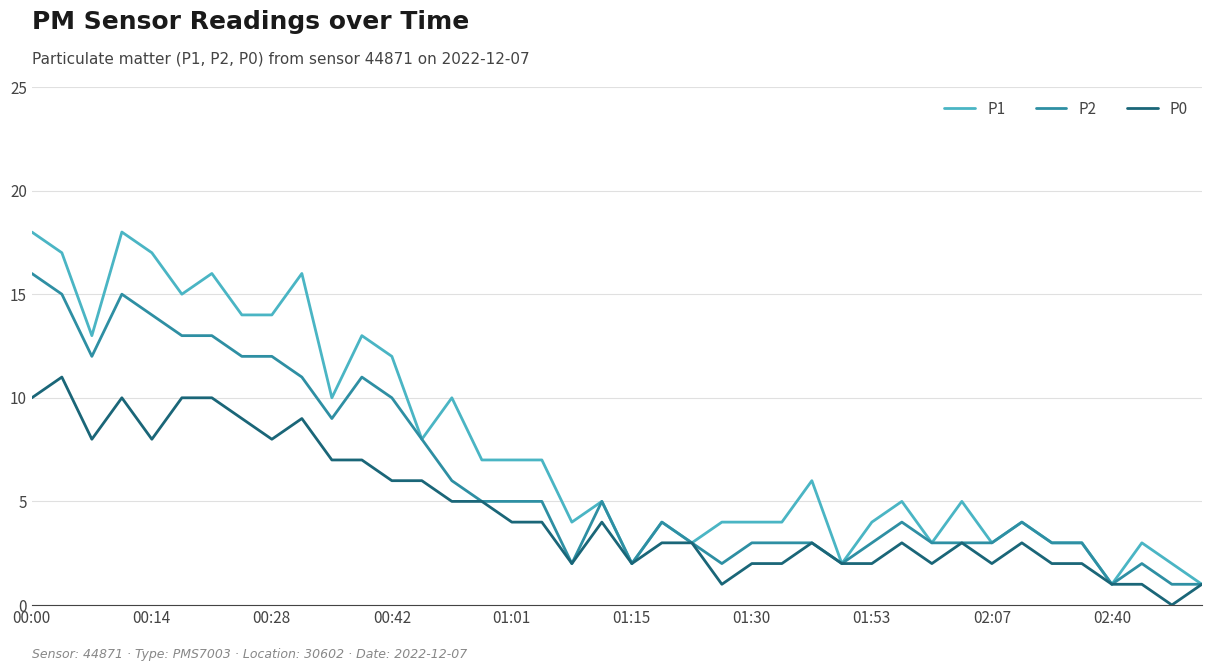

Rank the series by their average value, from highest to lowest.

P1, P2, P0